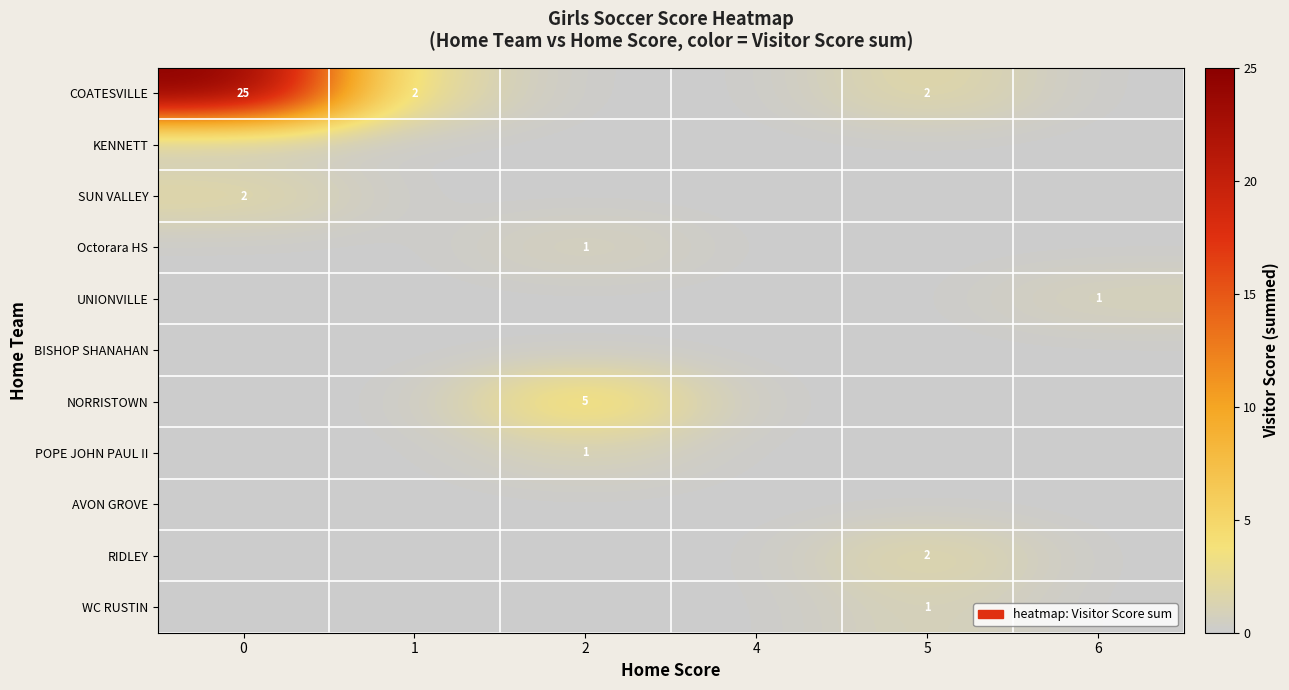

The value of Octorara HS at 2 is 0. True or false?

False